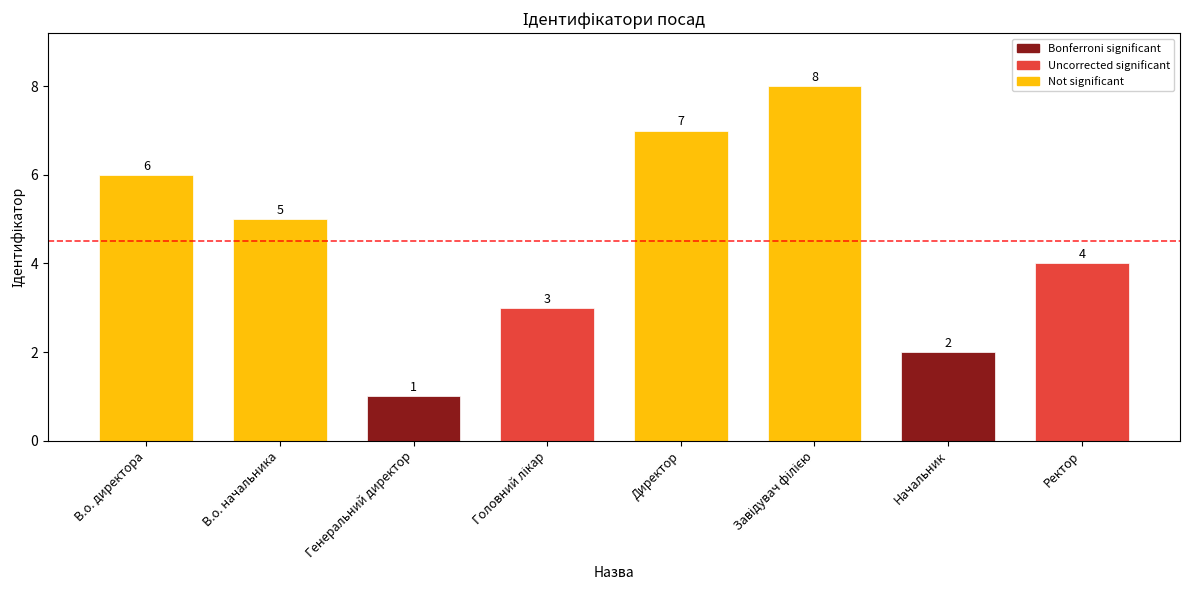

The value at Директор is 7. True or false?

True